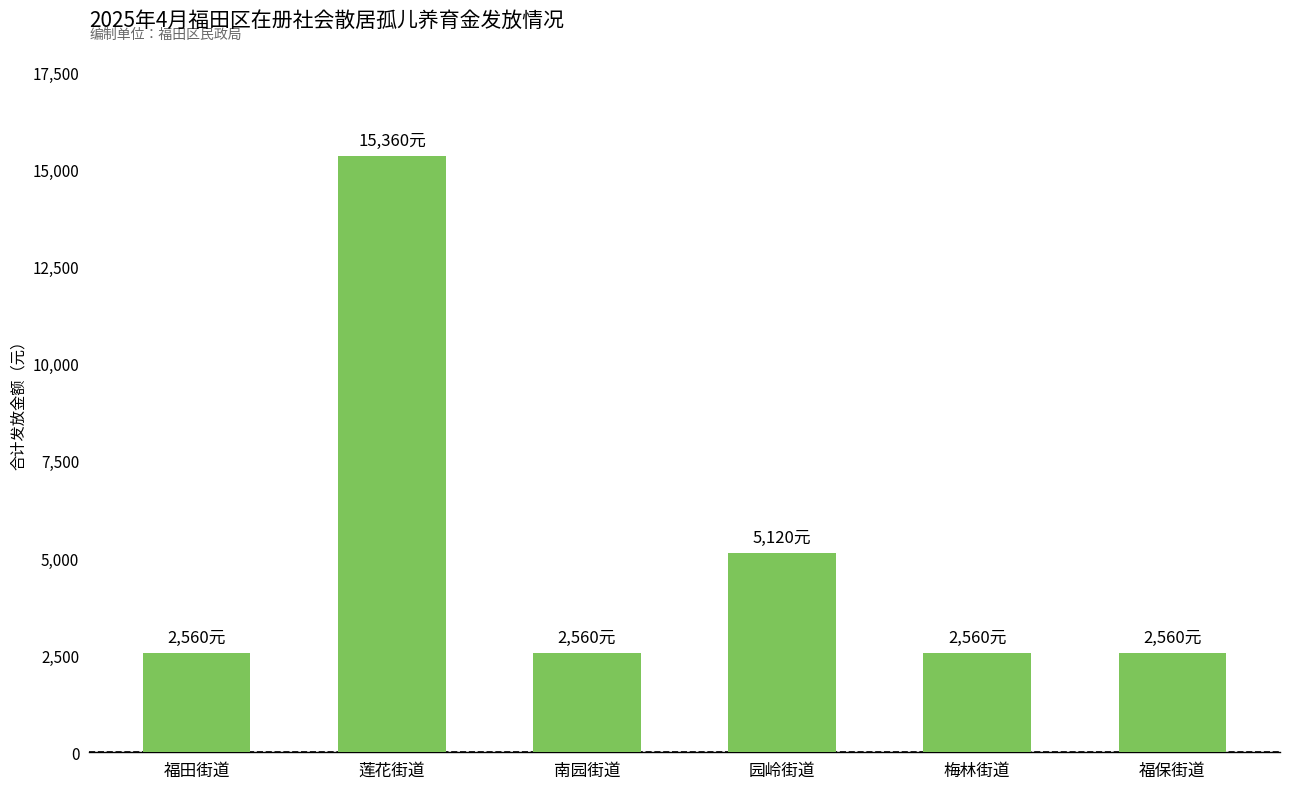

Reading right to left, what are all the values shown in this chart?

福保街道=2560	梅林街道=2560	园岭街道=5120	南园街道=2560	莲花街道=15360	福田街道=2560